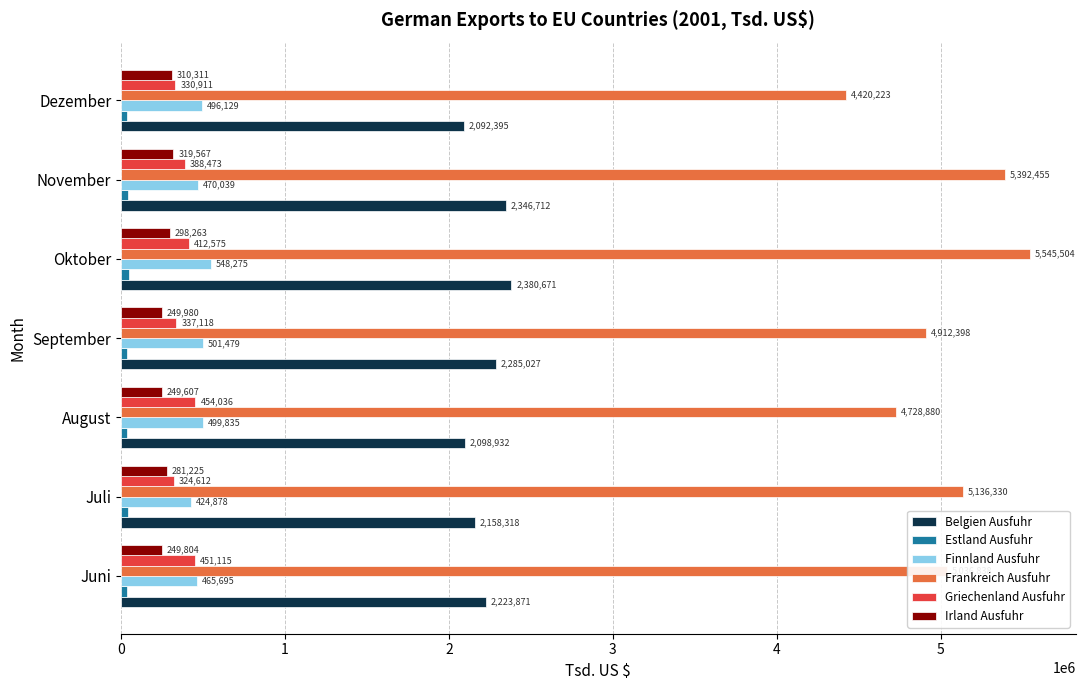

At which category is the sum across all series the highest?

Oktober